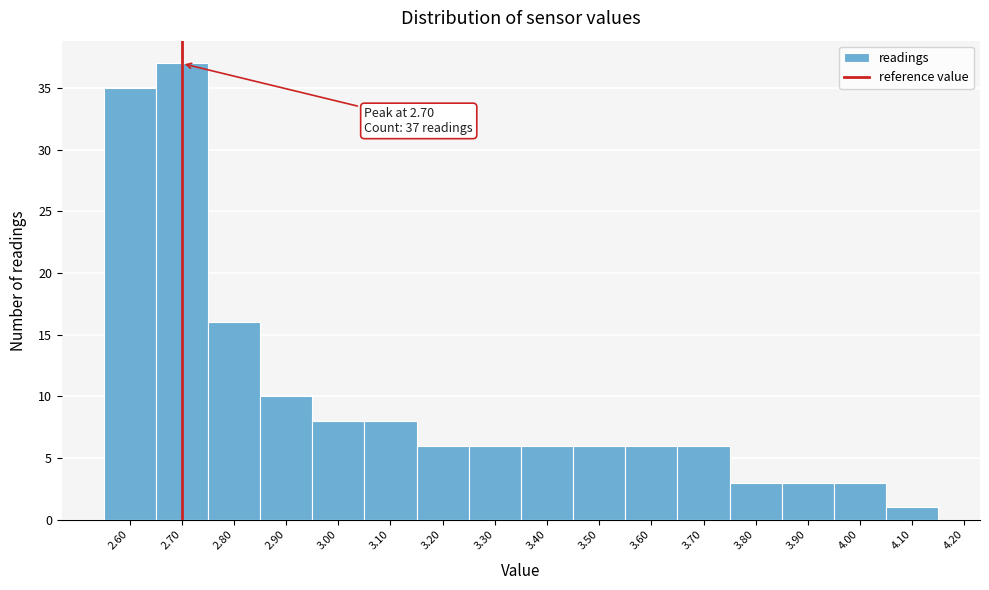

Which range on the x-axis has the tallest bar?

2.65 to 2.75